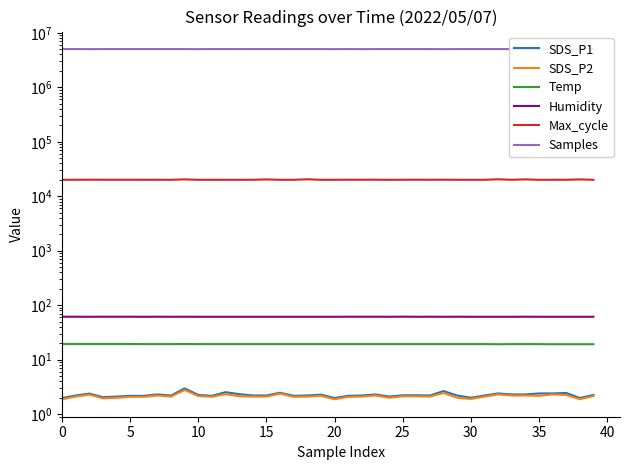

What is the sum of all Temp values?

772.2